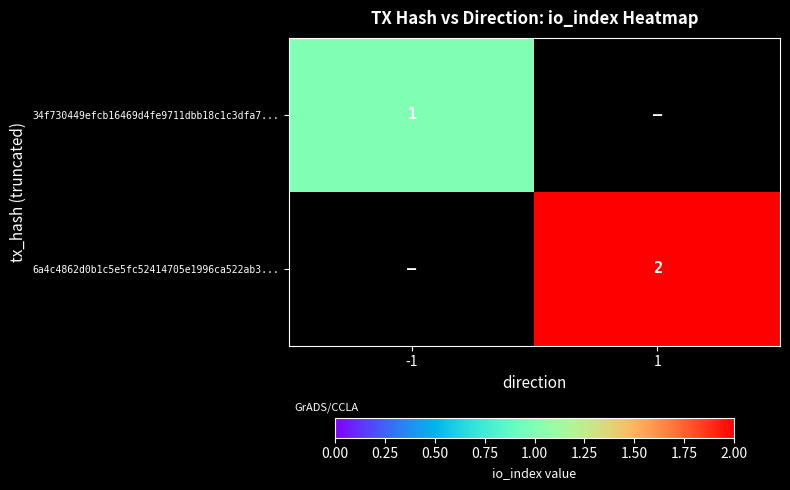

The value of 6a4c4862d0b1c5e5fc52414705e1996ca522ab3... at 1 is 1. True or false?

False